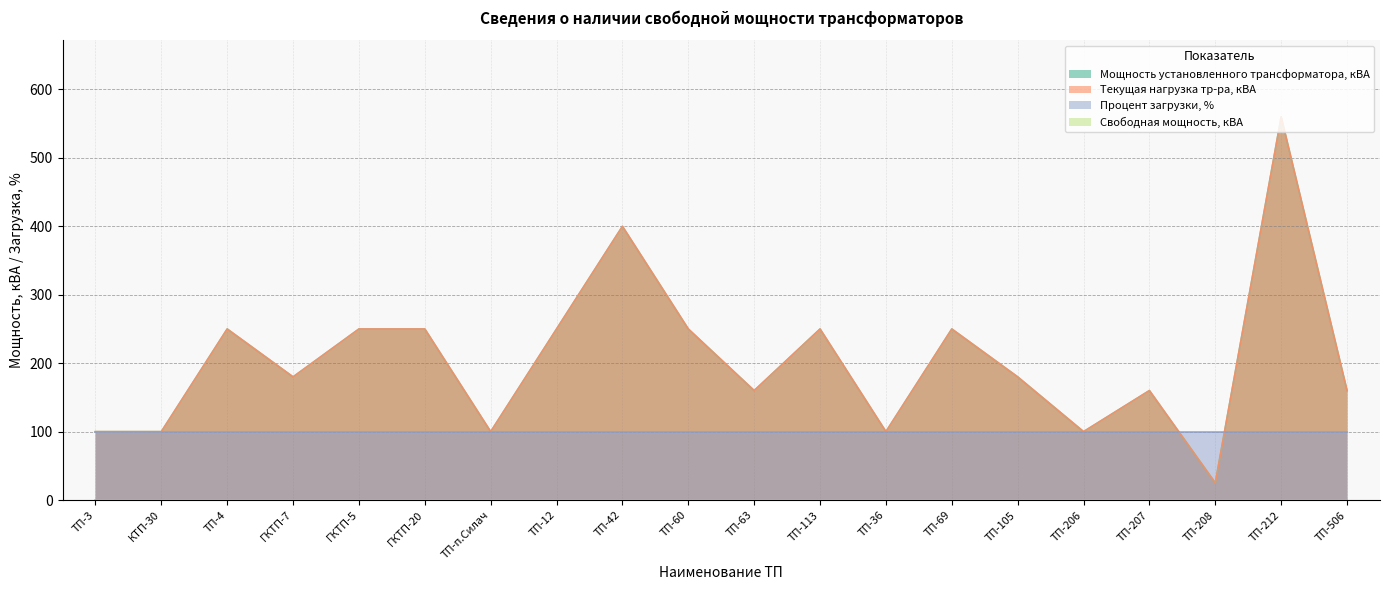

Where is Текущая нагрузка тр-ра, кВА nearest to the value 292?

ТП-4